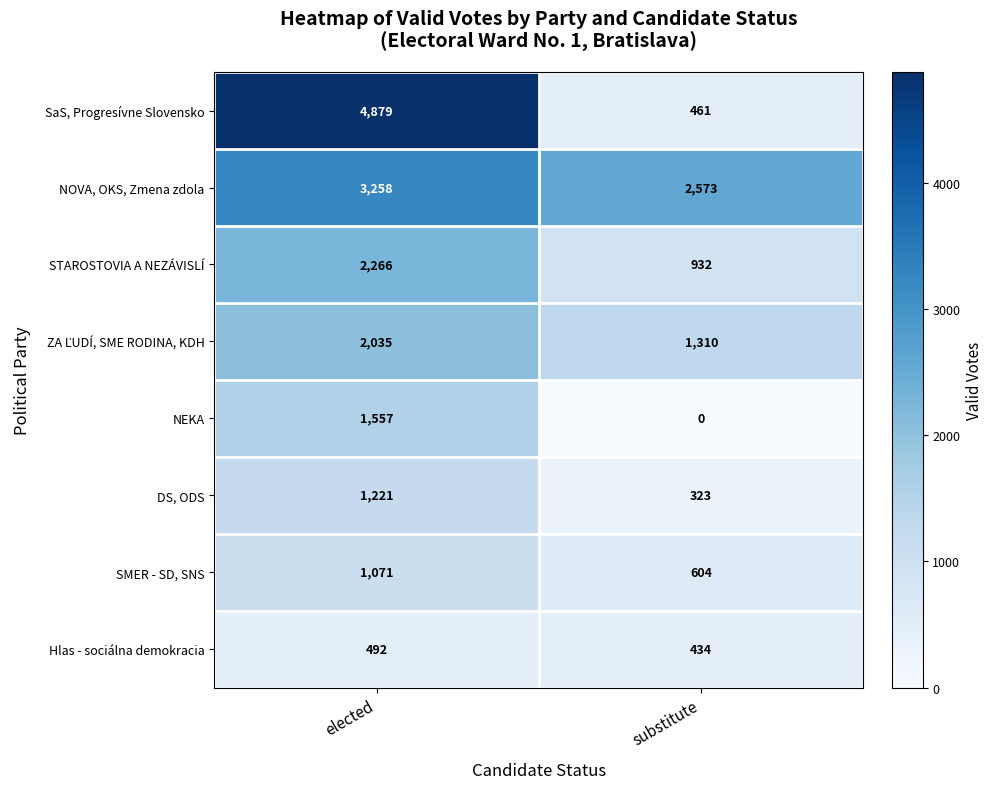

What is the total value across all series at substitute?

6637